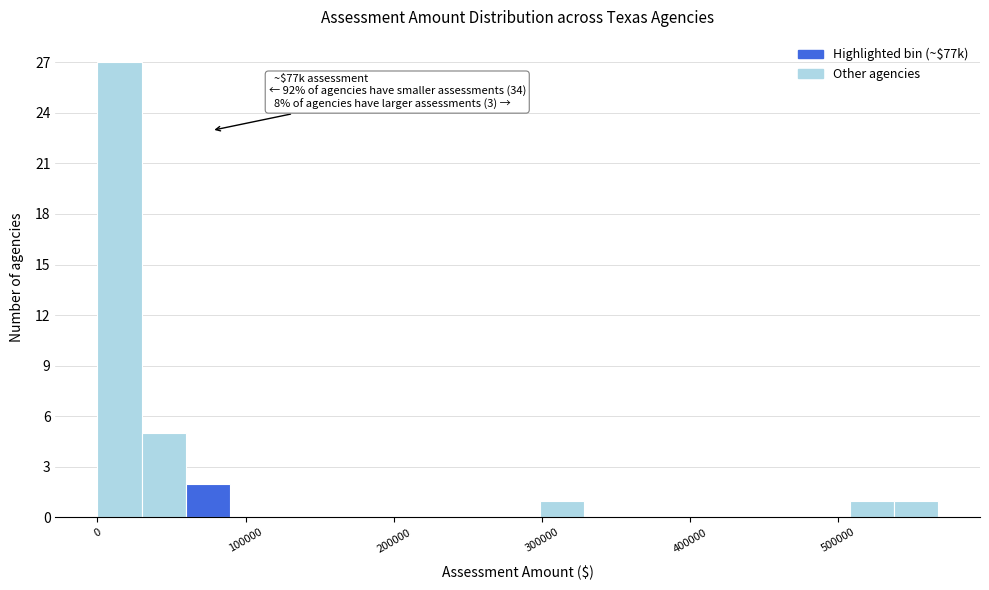

Read against the x-axis, roughly where is the centre of the tallest bar?

10000